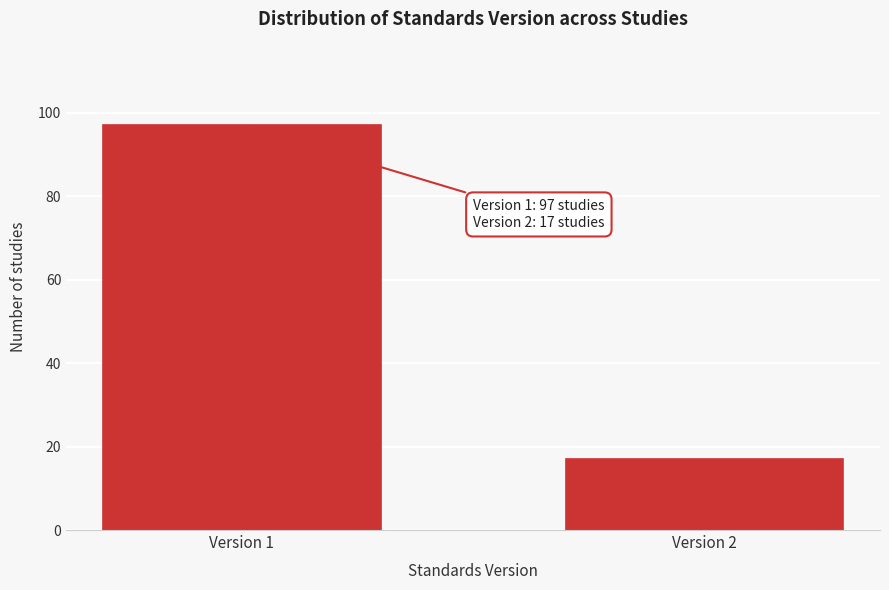

Reading left to right, list all the values displayed in this chart.

Version 1=97	Version 2=17